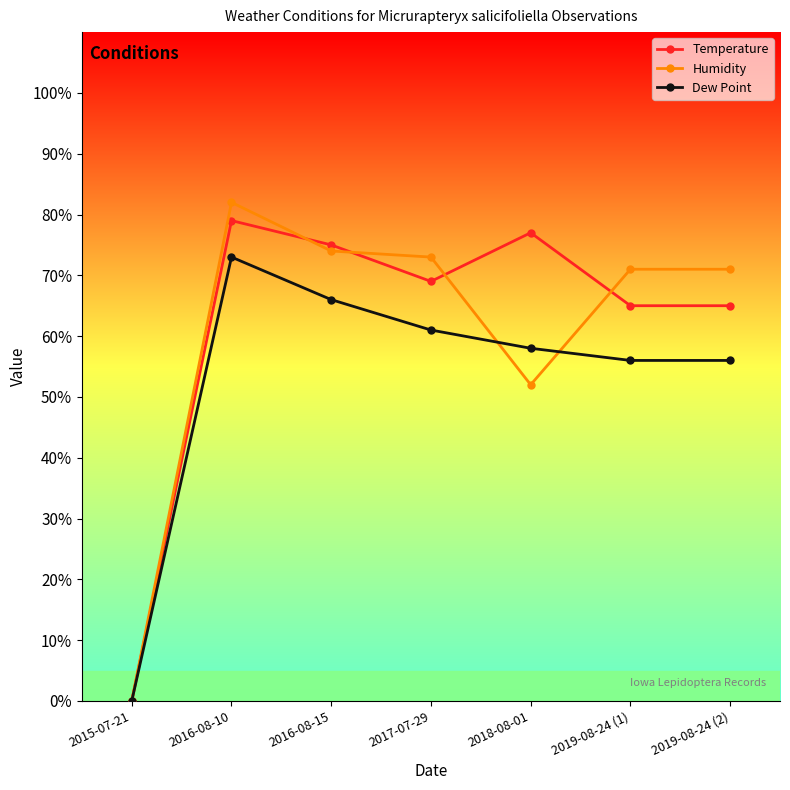

What is the maximum value for Dew Point?

73